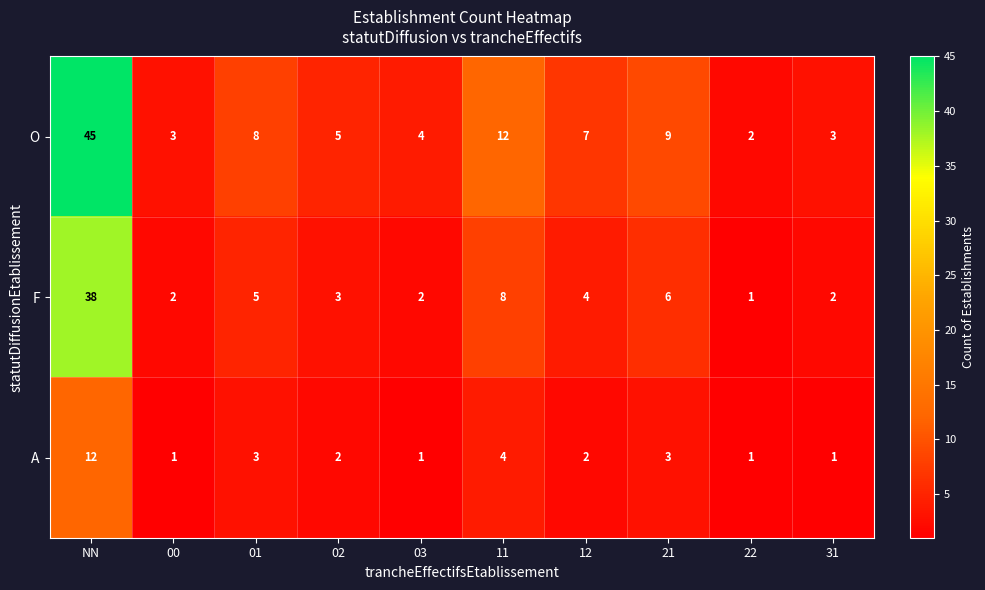

What value does the F series have at 11, to the nearest 10?

10